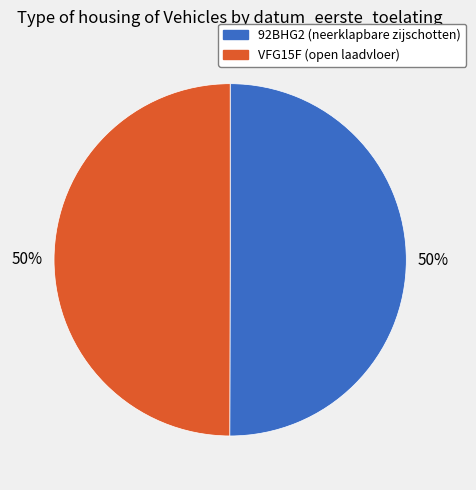

To the nearest percent, what percentage of the pie is VFG15F (open laadvloer)?

50%